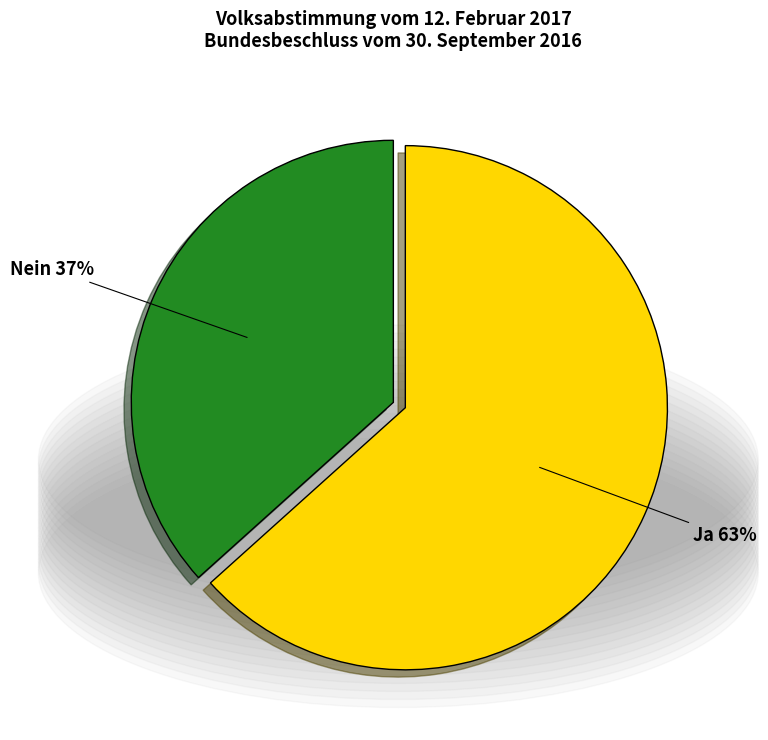

Rank the categories by value from lowest to highest.

Nein, Ja